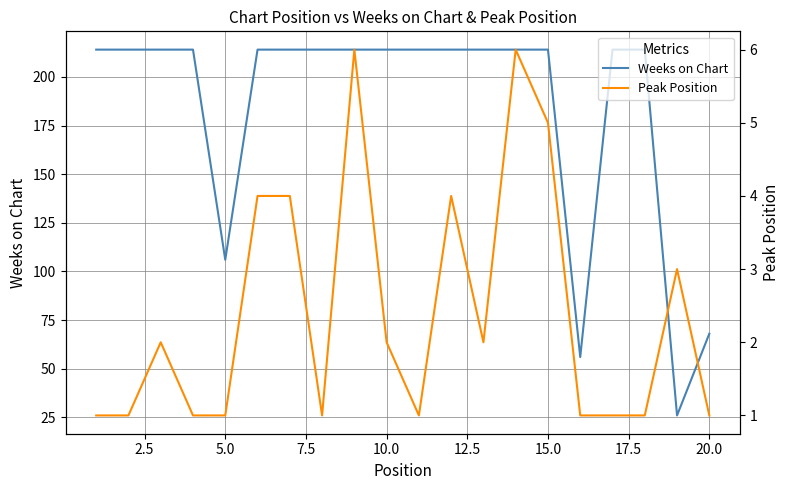

Does the chart display data point markers on the line(s)?

No